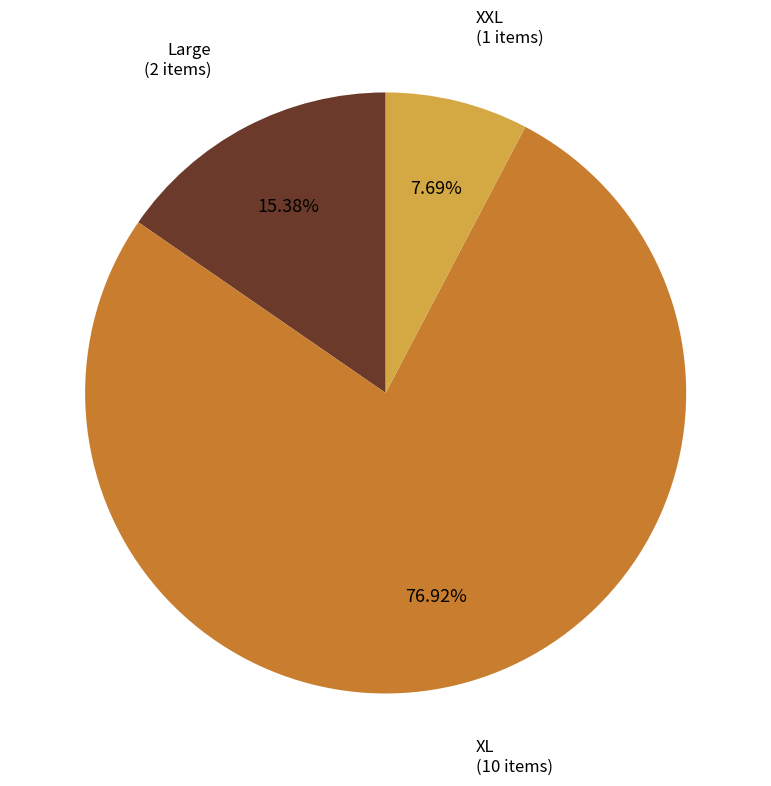

To the nearest percent, what is the average slice percentage?

33%